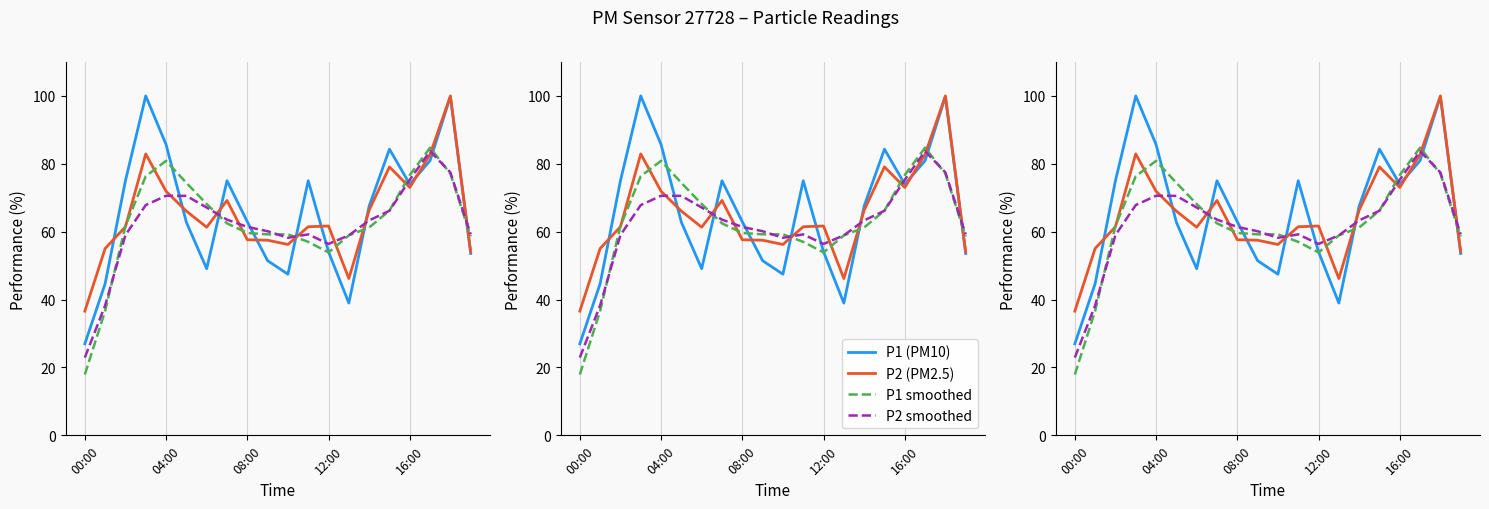

At which label does P1 smoothed reach its minimum?

00:00